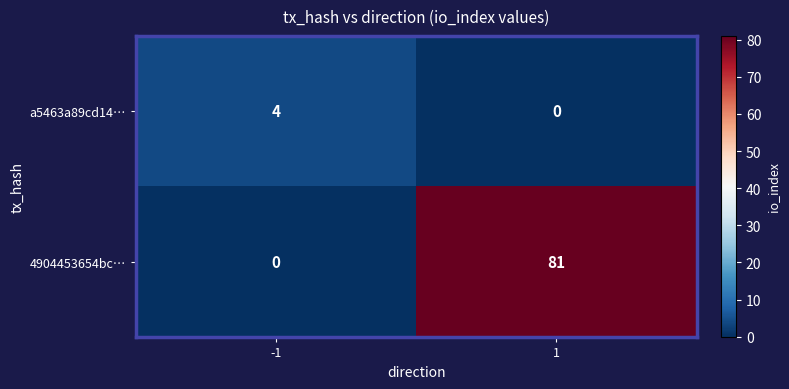

List the series in order of their peak value, lowest first.

a5463a89cd14…, 4904453654bc…